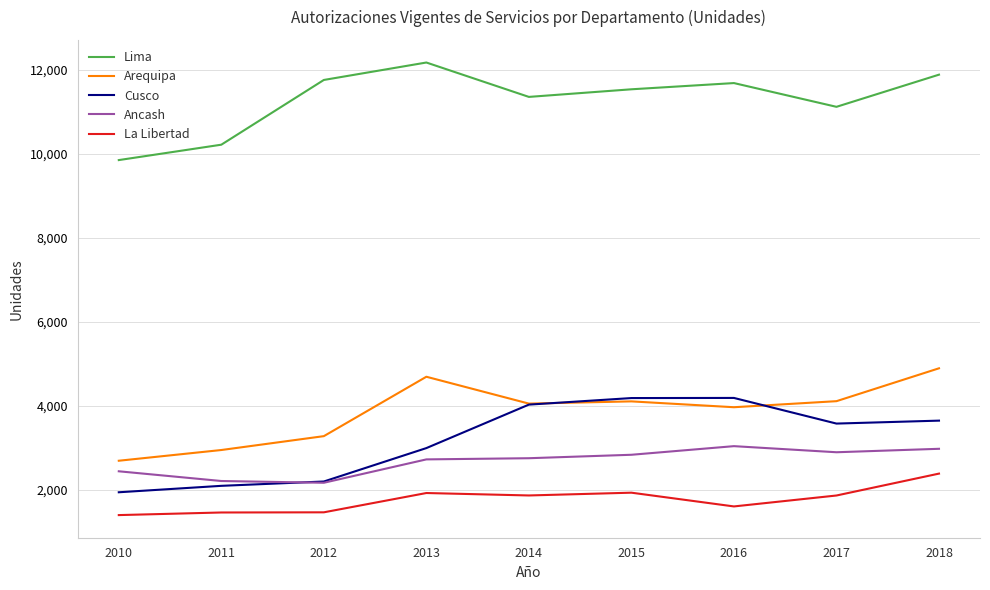

Is this an area chart (filled region under the line)?

No